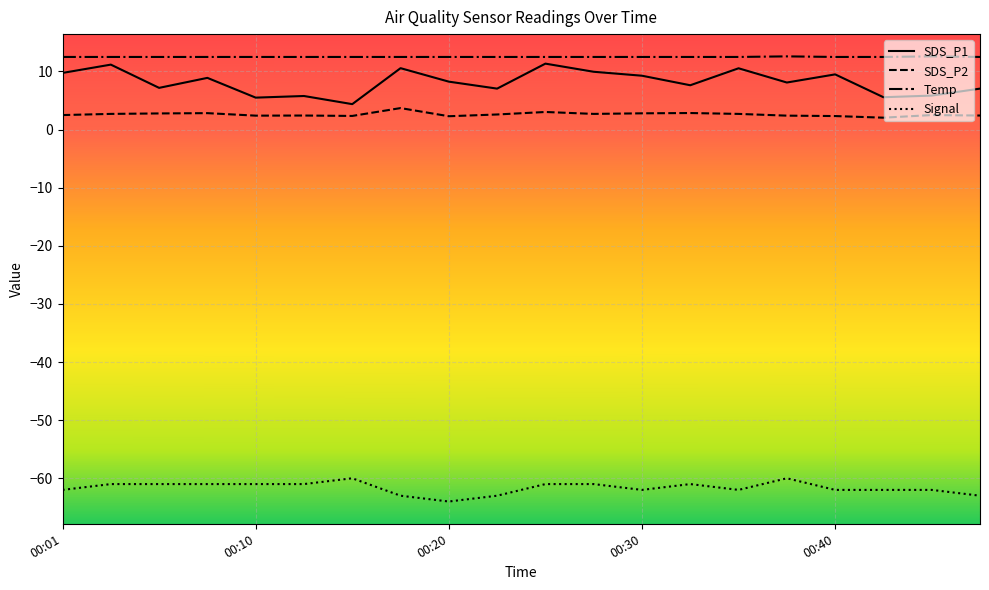

Which series has the largest total across all categories?

Temp